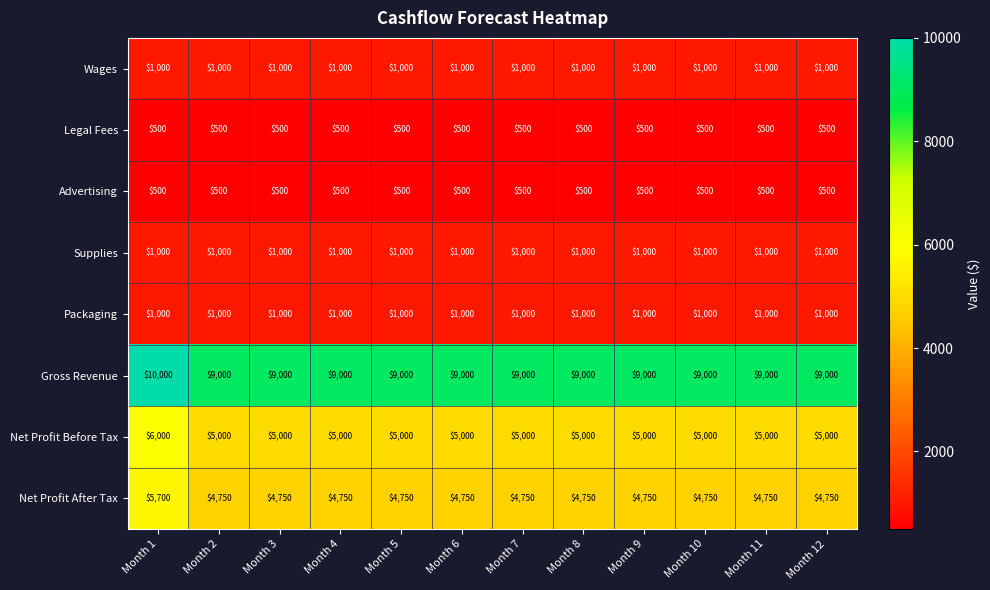

Which series has the largest total across all categories?

Gross Revenue